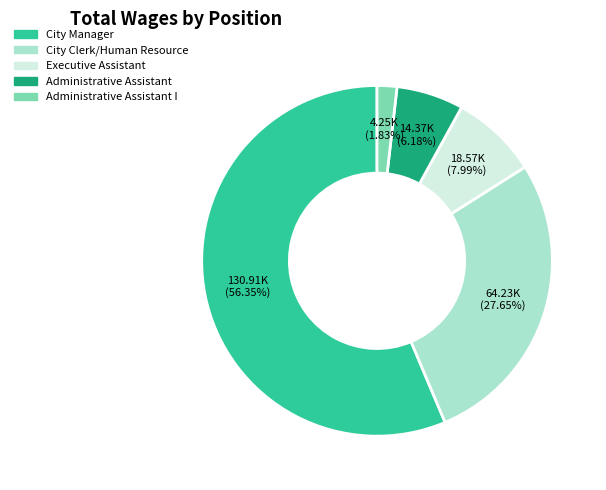

Is there any slice that represents more than half of the pie?

Yes